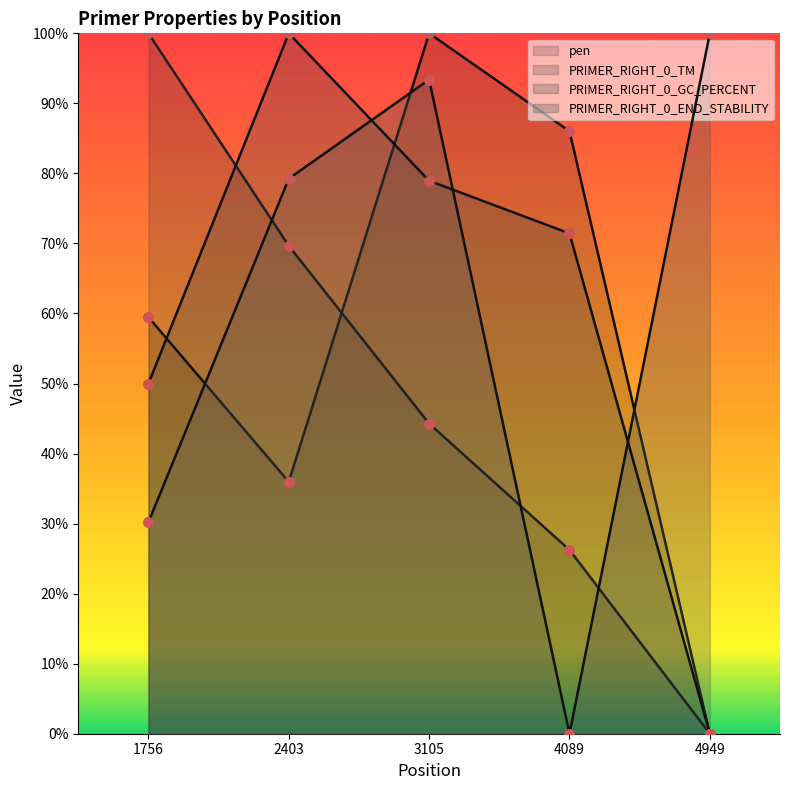

Which series contains the lowest Y value?

pen